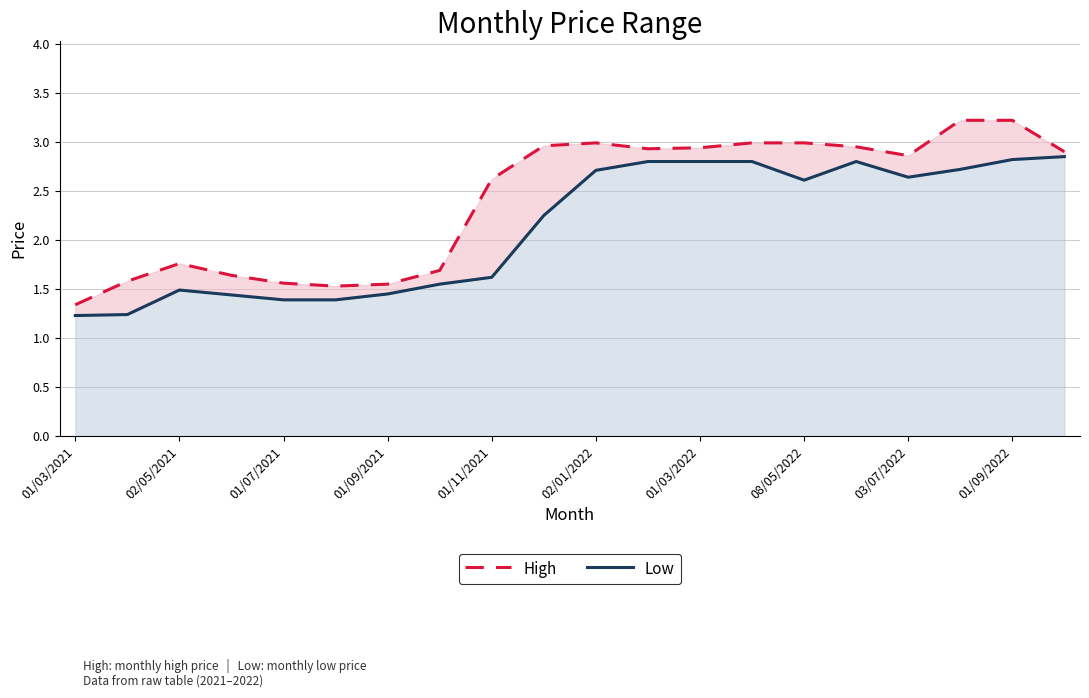

How many categories are shown in the chart?

20